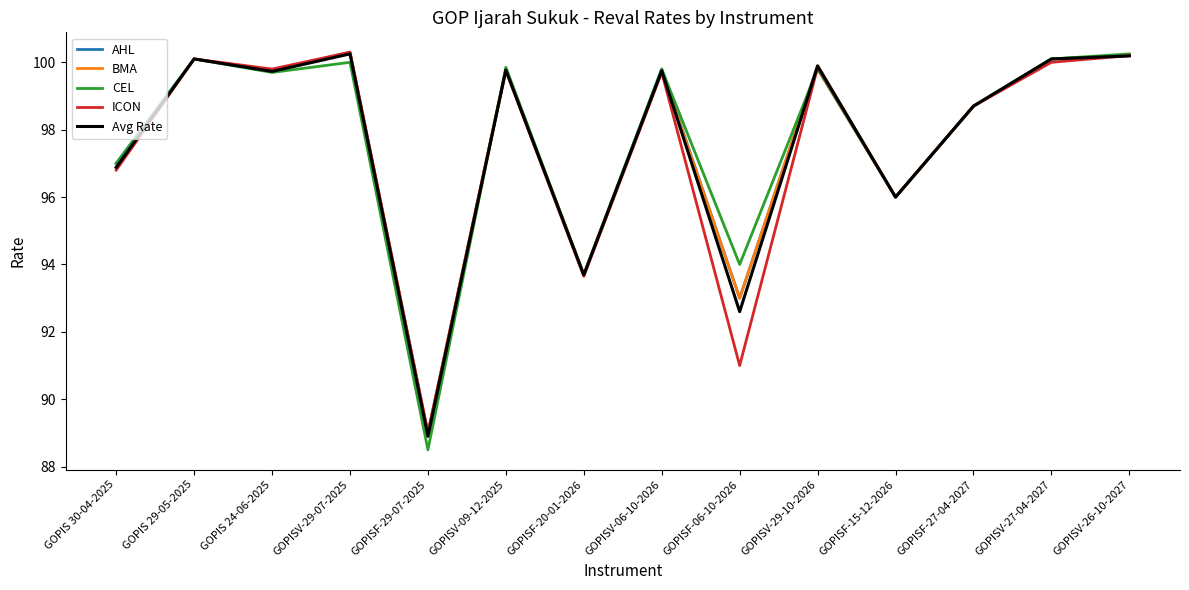

Between GOPISV-29-07-2025 and GOPISF-20-01-2026, which series saw the biggest shift?

ICON